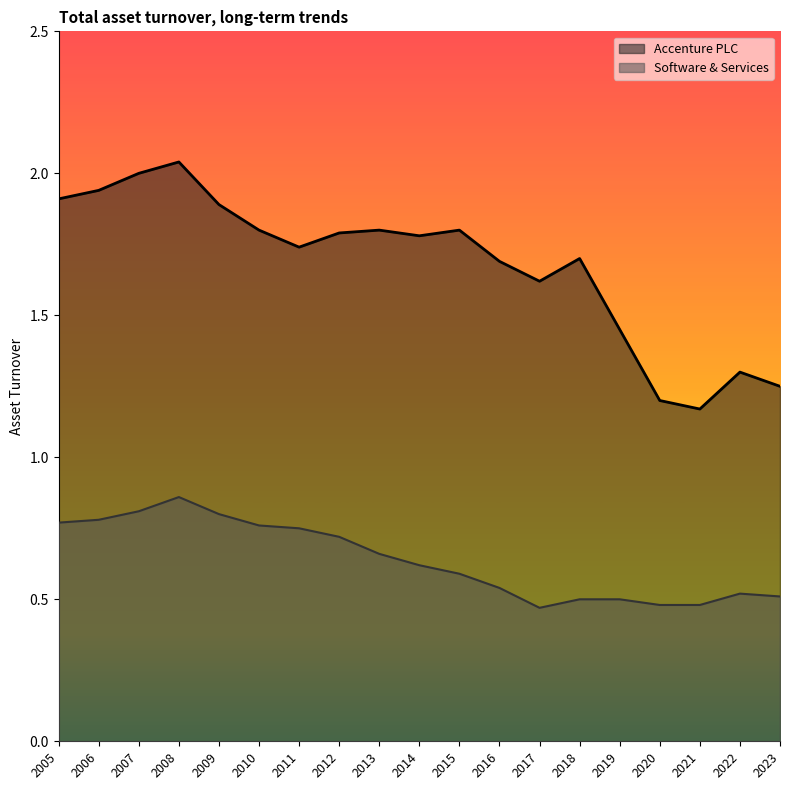

True or false: Software & Services and Accenture PLC cross at least once.

False